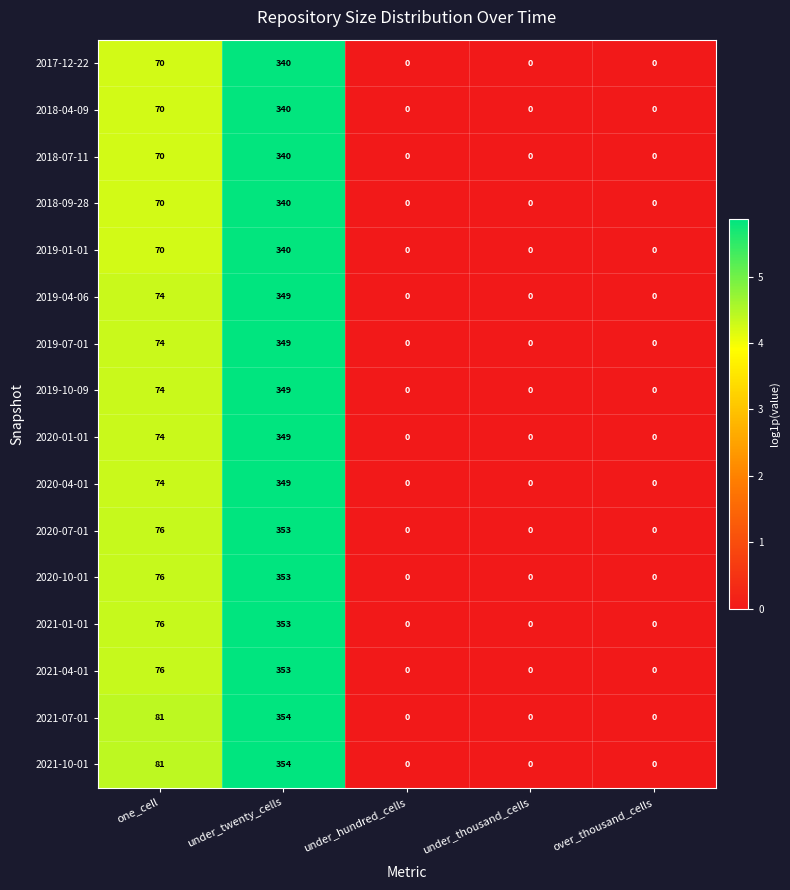

At which label is 2019-04-06 closest to 174?

one_cell